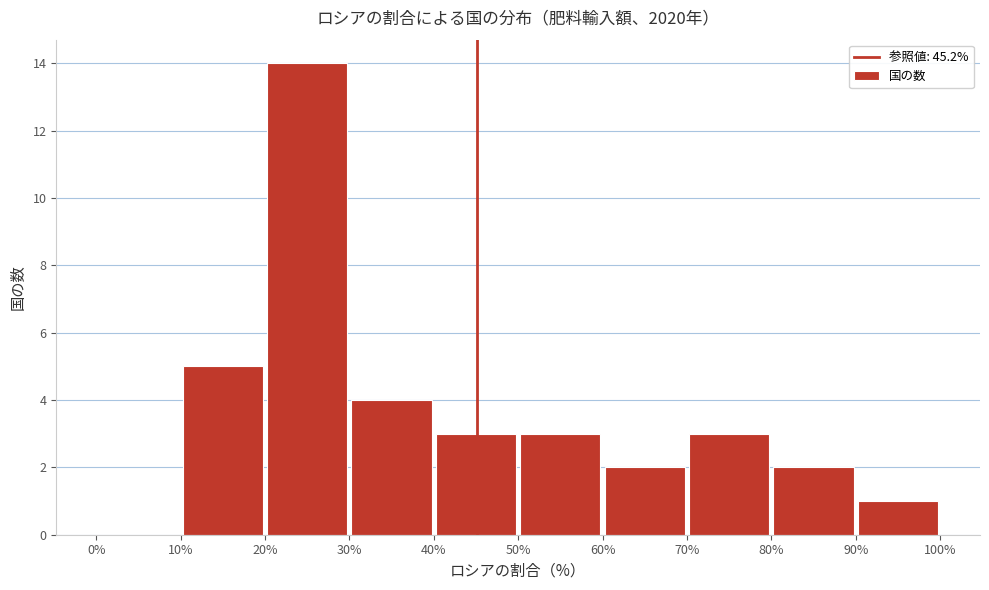

Reading left to right, transcribe this chart: for each bar, give the range it covers on the x-axis and its height. The values are not printed on the chart, so give them approximately, as read against the axis.

0% to 10%: 0
10% to 20%: 5
20% to 30%: 14
30% to 40%: 4
40% to 50%: 3
50% to 60%: 3
60% to 70%: 2
70% to 80%: 3
80% to 90%: 2
90% to 100%: 1